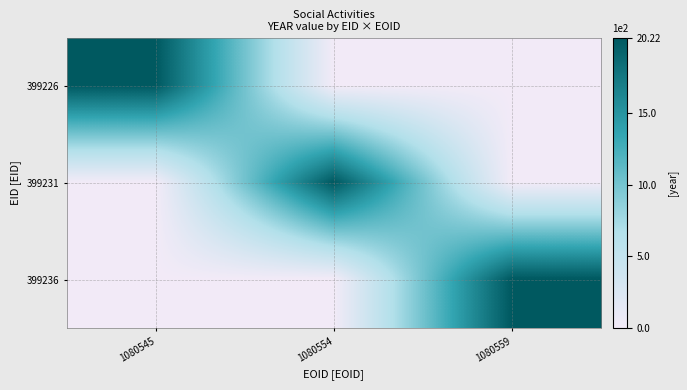

At how many categories does at least one series exceed 1033?

3